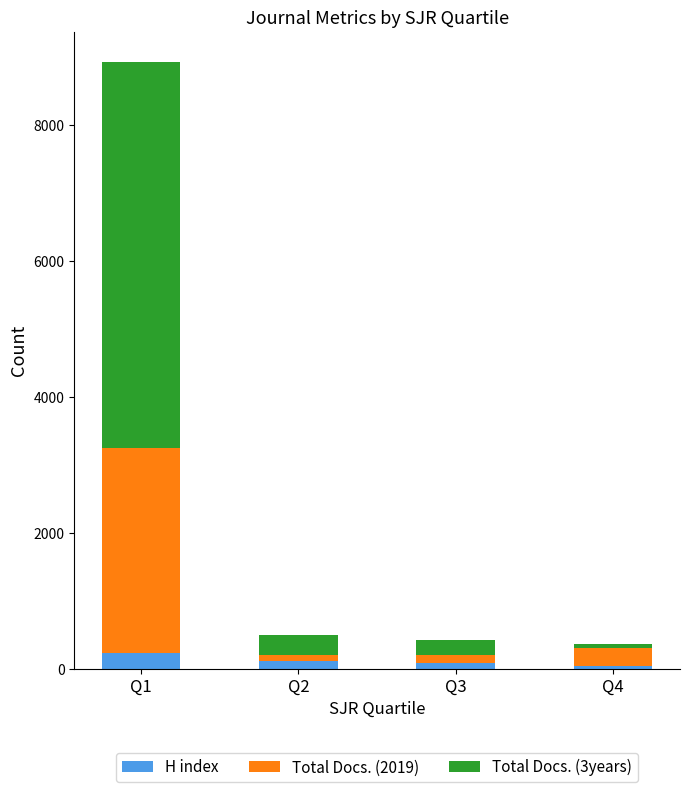

What is the highest value of the H index series?

225